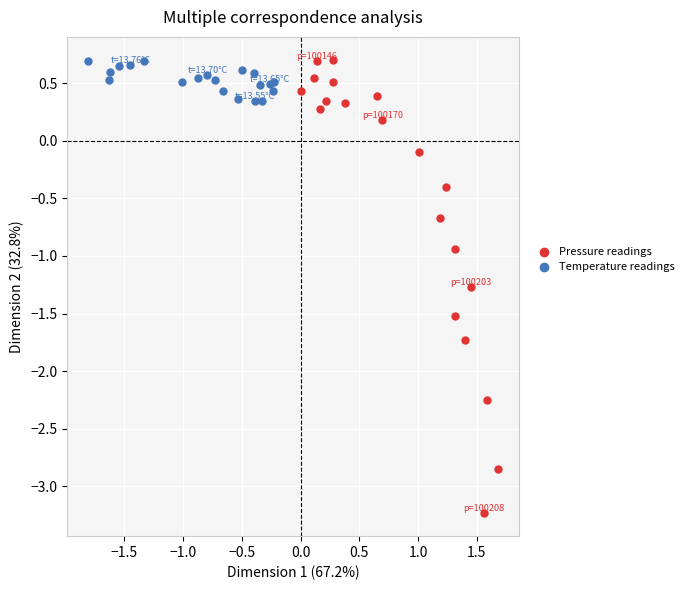

What are all the series names shown in the legend?

Pressure readings, Temperature readings